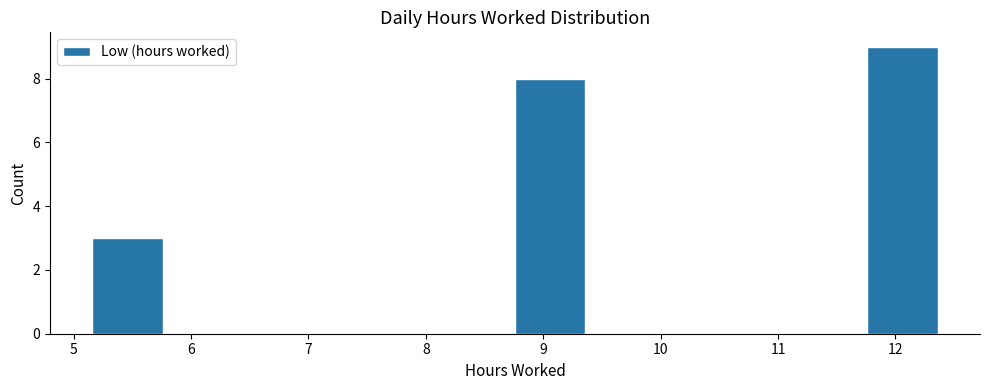

Which range on the x-axis has the tallest bar?

11.76 to 12.36